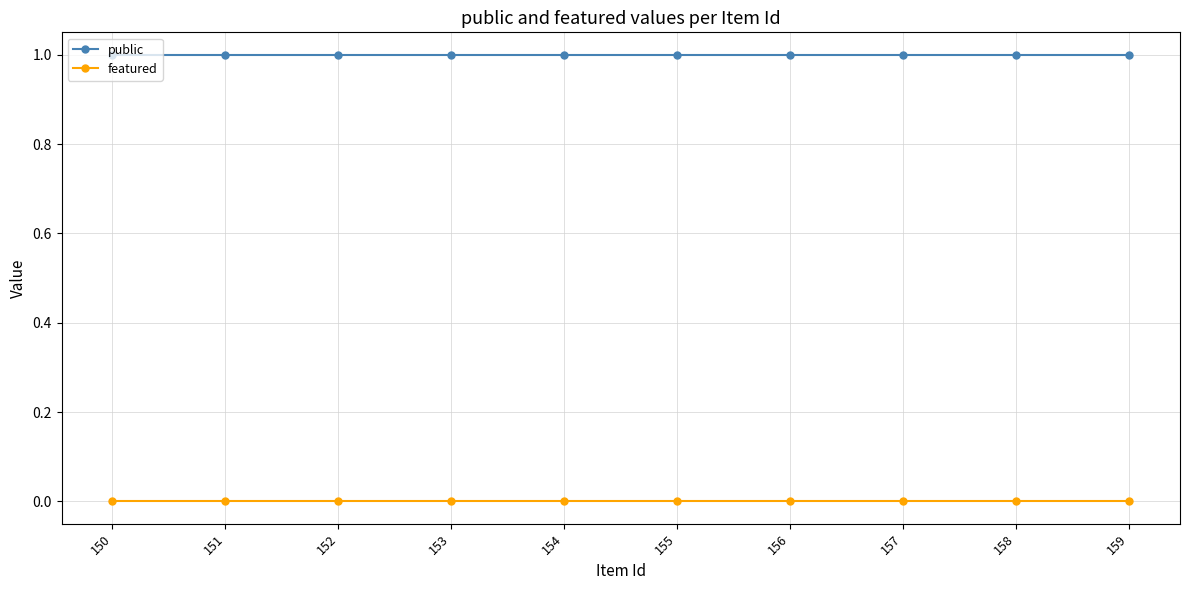

How many distinct data groups are displayed?

2